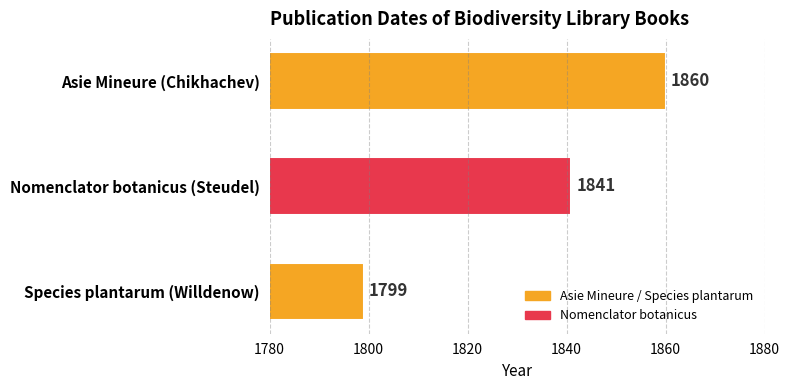

How many series are shown in this chart?

1